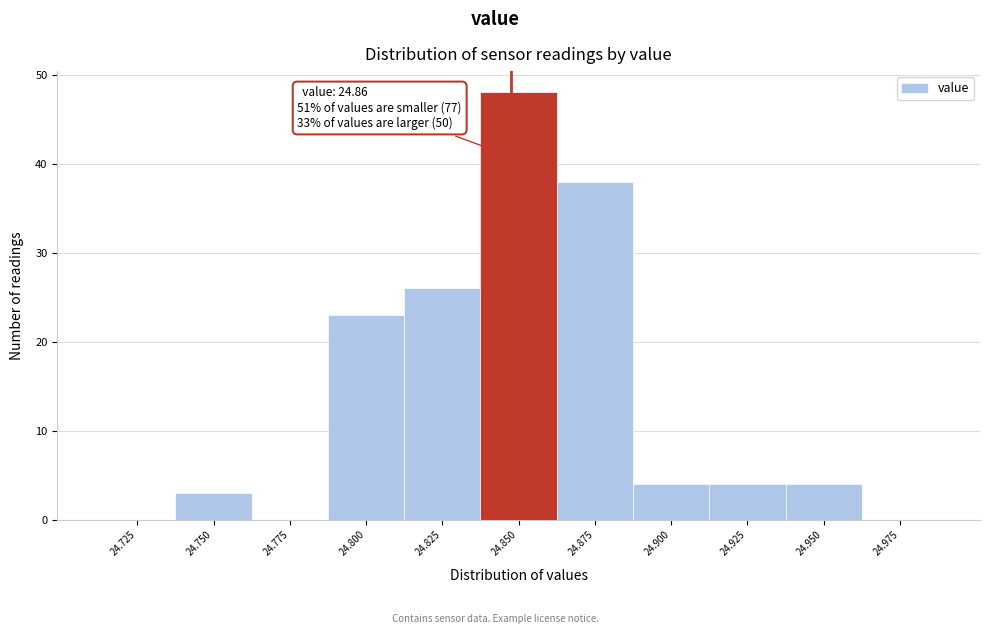

Reading left to right, transcribe all the data shown in this chart.

24.725=0	24.750=3	24.775=0	24.800=23	24.825=26	24.850=48	24.875=38	24.900=4	24.925=4	24.950=4	24.975=0